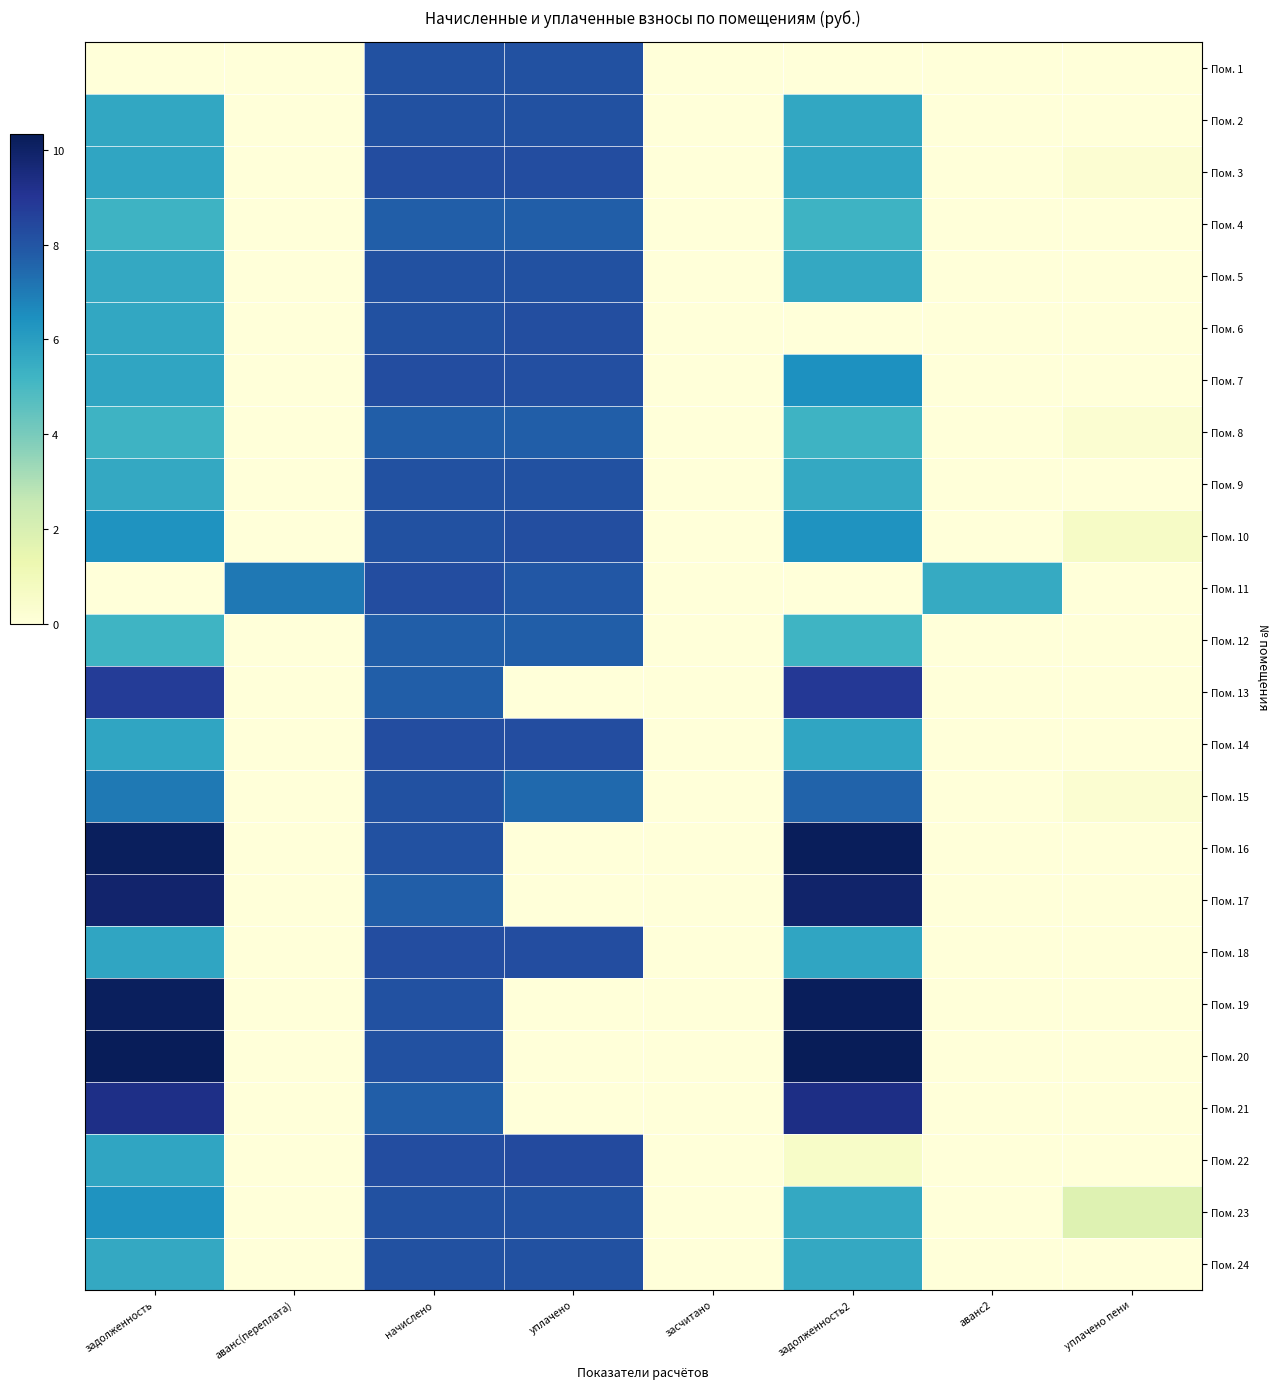

Reading left to right, extract all data points from this chart.

Пом. 1: задолженность=0.0	аванс(переплата)=0.0	начислено=8.1	уплачено=8.1	засчитано=0.0	задолженность2=0.0	аванс2=0.0	уплачено пени=0.0
Пом. 2: задолженность=5.7	аванс(переплата)=0.0	начислено=8.1	уплачено=8.1	засчитано=0.0	задолженность2=5.7	аванс2=0.0	уплачено пени=0.0
Пом. 3: задолженность=5.8	аванс(переплата)=0.0	начислено=8.2	уплачено=8.2	засчитано=0.0	задолженность2=5.8	аванс2=0.0	уплачено пени=0.2
Пом. 4: задолженность=5.2	аванс(переплата)=0.0	начислено=7.7	уплачено=7.7	засчитано=0.0	задолженность2=5.2	аванс2=0.0	уплачено пени=0.0
Пом. 5: задолженность=5.6	аванс(переплата)=0.0	начислено=8.1	уплачено=8.1	засчитано=0.0	задолженность2=5.6	аванс2=0.0	уплачено пени=0.0
Пом. 6: задолженность=5.7	аванс(переплата)=0.0	начислено=8.1	уплачено=8.2	засчитано=0.0	задолженность2=0.0	аванс2=0.0	уплачено пени=0.0
Пом. 7: задолженность=5.8	аванс(переплата)=0.0	начислено=8.2	уплачено=8.2	засчитано=0.0	задолженность2=6.5	аванс2=0.0	уплачено пени=0.0
Пом. 8: задолженность=5.3	аванс(переплата)=0.0	начислено=7.7	уплачено=7.7	засчитано=0.0	задолженность2=5.3	аванс2=0.0	уплачено пени=0.2
Пом. 9: задолженность=5.6	аванс(переплата)=0.0	начислено=8.1	уплачено=8.1	засчитано=0.0	задолженность2=5.6	аванс2=0.0	уплачено пени=0.0
Пом. 10: задолженность=6.3	аванс(переплата)=0.0	начислено=8.1	уплачено=8.2	засчитано=0.0	задолженность2=6.3	аванс2=0.0	уплачено пени=0.6
Пом. 11: задолженность=0.0	аванс(переплата)=7.1	начислено=8.2	уплачено=7.9	засчитано=0.0	задолженность2=0.0	аванс2=5.5	уплачено пени=0.0
Пом. 12: задолженность=5.2	аванс(переплата)=0.0	начислено=7.7	уплачено=7.7	засчитано=0.0	задолженность2=5.2	аванс2=0.0	уплачено пени=0.0
Пом. 13: задолженность=8.8	аванс(переплата)=0.0	начислено=7.7	уплачено=0.0	засчитано=0.0	задолженность2=8.9	аванс2=0.0	уплачено пени=0.0
Пом. 14: задолженность=5.8	аванс(переплата)=0.0	начислено=8.2	уплачено=8.2	засчитано=0.0	задолженность2=5.8	аванс2=0.0	уплачено пени=0.0
Пом. 15: задолженность=7.0	аванс(переплата)=0.0	начислено=8.1	уплачено=7.4	засчитано=0.0	задолженность2=7.6	аванс2=0.0	уплачено пени=0.3
Пом. 16: задолженность=10.2	аванс(переплата)=0.0	начислено=8.1	уплачено=0.0	засчитано=0.0	задолженность2=10.2	аванс2=0.0	уплачено пени=0.0
Пом. 17: задолженность=9.9	аванс(переплата)=0.0	начислено=7.7	уплачено=0.0	засчитано=0.0	задолженность2=9.9	аванс2=0.0	уплачено пени=0.0
Пом. 18: задолженность=5.8	аванс(переплата)=0.0	начислено=8.2	уплачено=8.2	засчитано=0.0	задолженность2=5.8	аванс2=0.0	уплачено пени=0.0
Пом. 19: задолженность=10.2	аванс(переплата)=0.0	начислено=8.1	уплачено=0.0	засчитано=0.0	задолженность2=10.2	аванс2=0.0	уплачено пени=0.0
Пом. 20: задолженность=10.3	аванс(переплата)=0.0	начислено=8.1	уплачено=0.0	засчитано=0.0	задолженность2=10.3	аванс2=0.0	уплачено пени=0.0
Пом. 21: задолженность=9.3	аванс(переплата)=0.0	начислено=7.7	уплачено=0.0	засчитано=0.0	задолженность2=9.4	аванс2=0.0	уплачено пени=0.0
Пом. 22: задолженность=5.8	аванс(переплата)=0.0	начислено=8.2	уплачено=8.3	засчитано=0.0	задолженность2=0.6	аванс2=0.0	уплачено пени=0.0
Пом. 23: задолженность=6.3	аванс(переплата)=0.0	начислено=8.1	уплачено=8.1	засчитано=0.0	задолженность2=5.6	аванс2=0.0	уплачено пени=1.8
Пом. 24: задолженность=5.6	аванс(переплата)=0.0	начислено=8.1	уплачено=8.1	засчитано=0.0	задолженность2=5.6	аванс2=0.0	уплачено пени=0.0